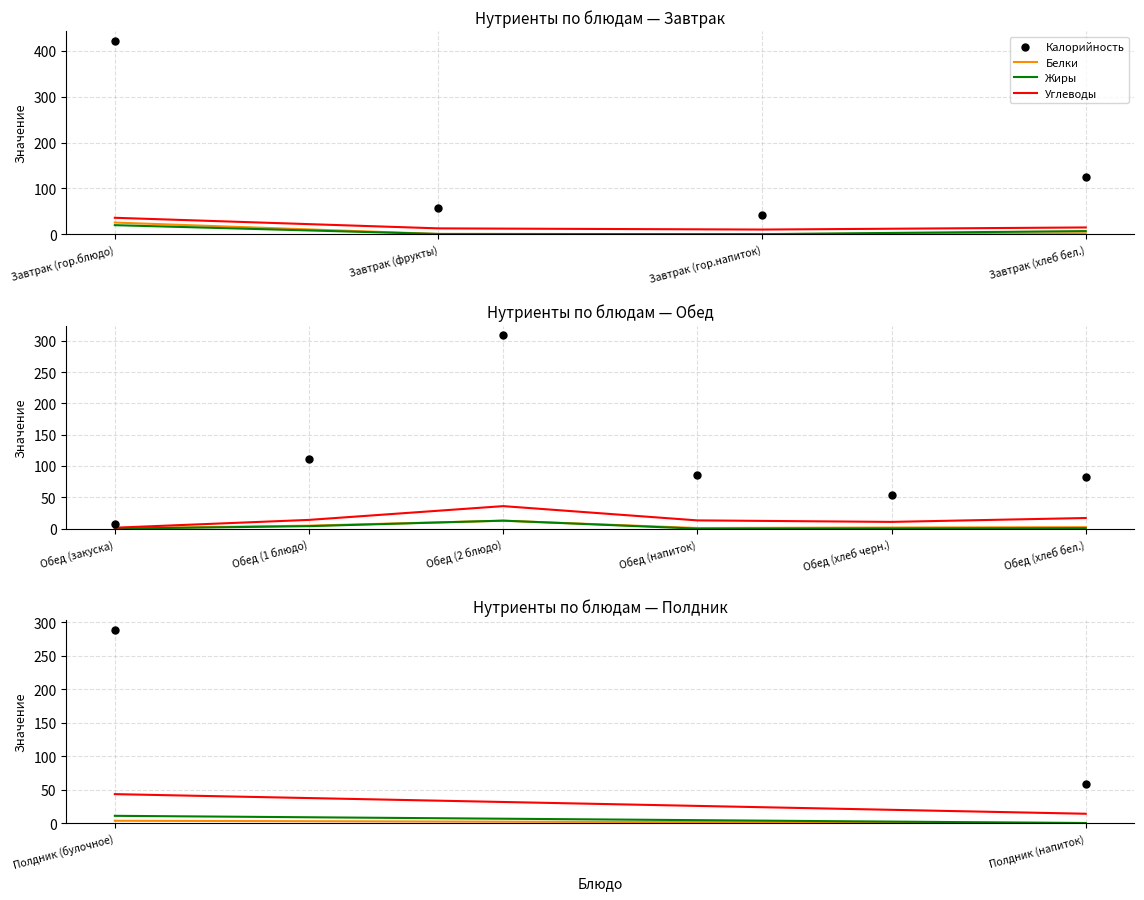

Is the value of Углеводы at Полдник (булочное) greater than the value of Калорийность at Полдник (напиток)?

No